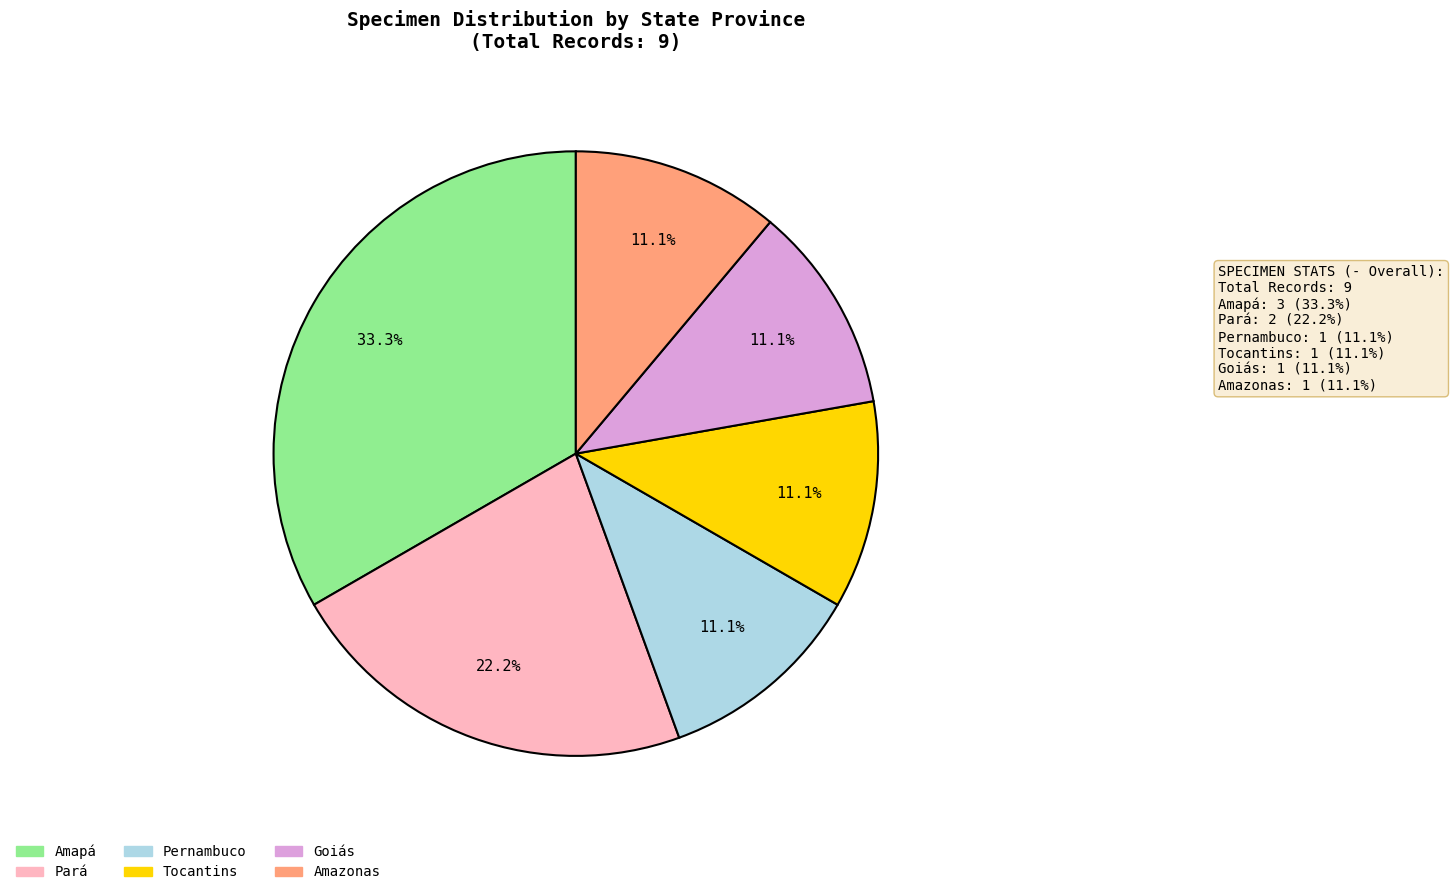

How many segments does this pie chart have?

6